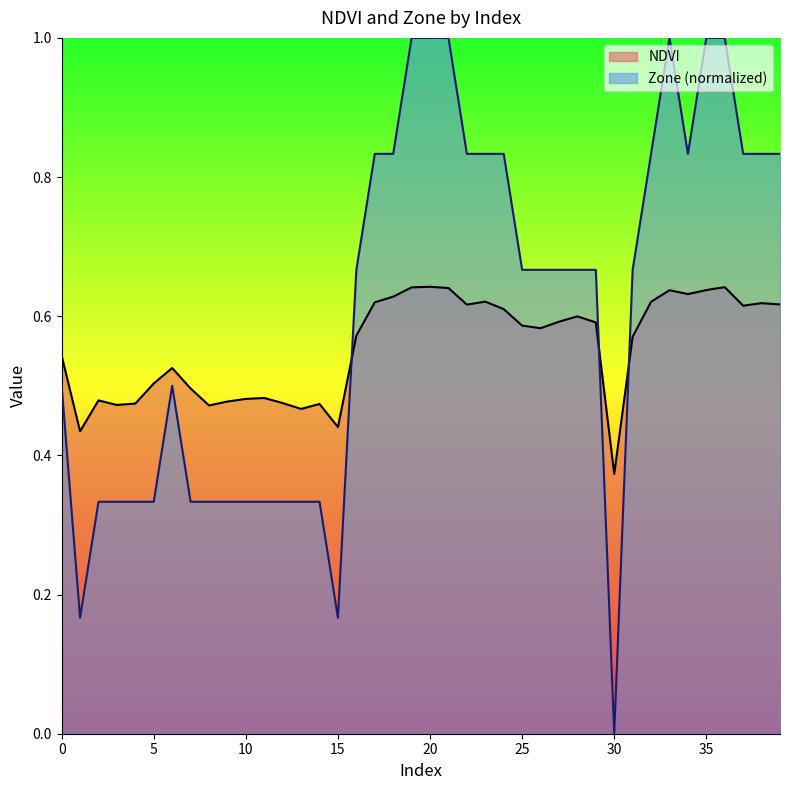

What is the difference between the maximum and minimum values in the Zone series?

1.0